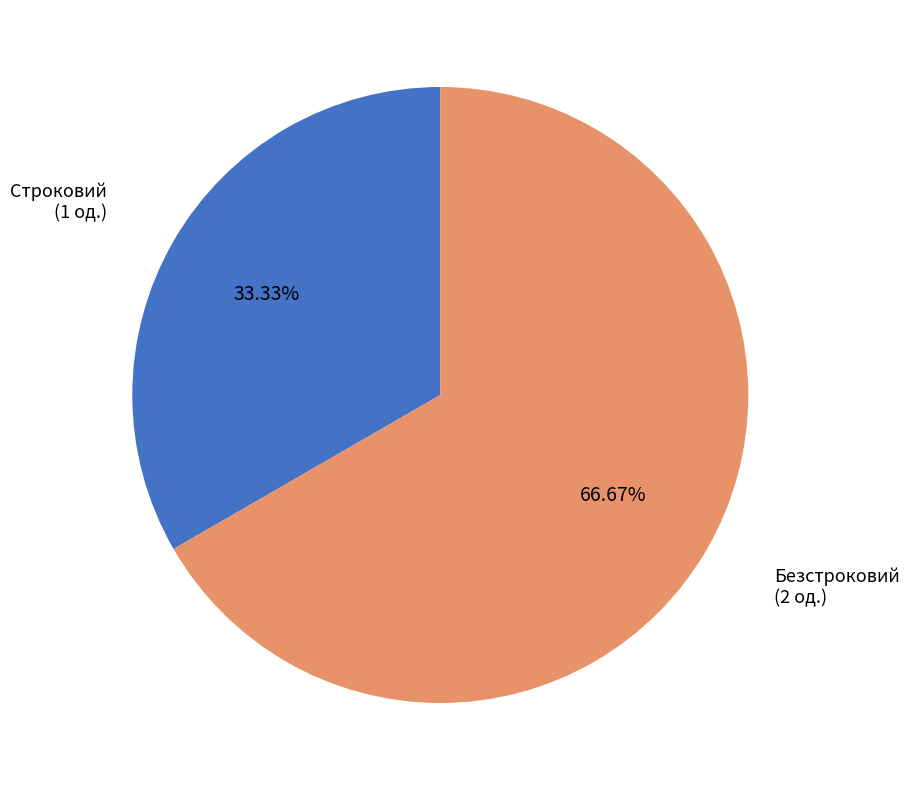

What percentage is the Безстроковий slice, to the nearest percent?

67%